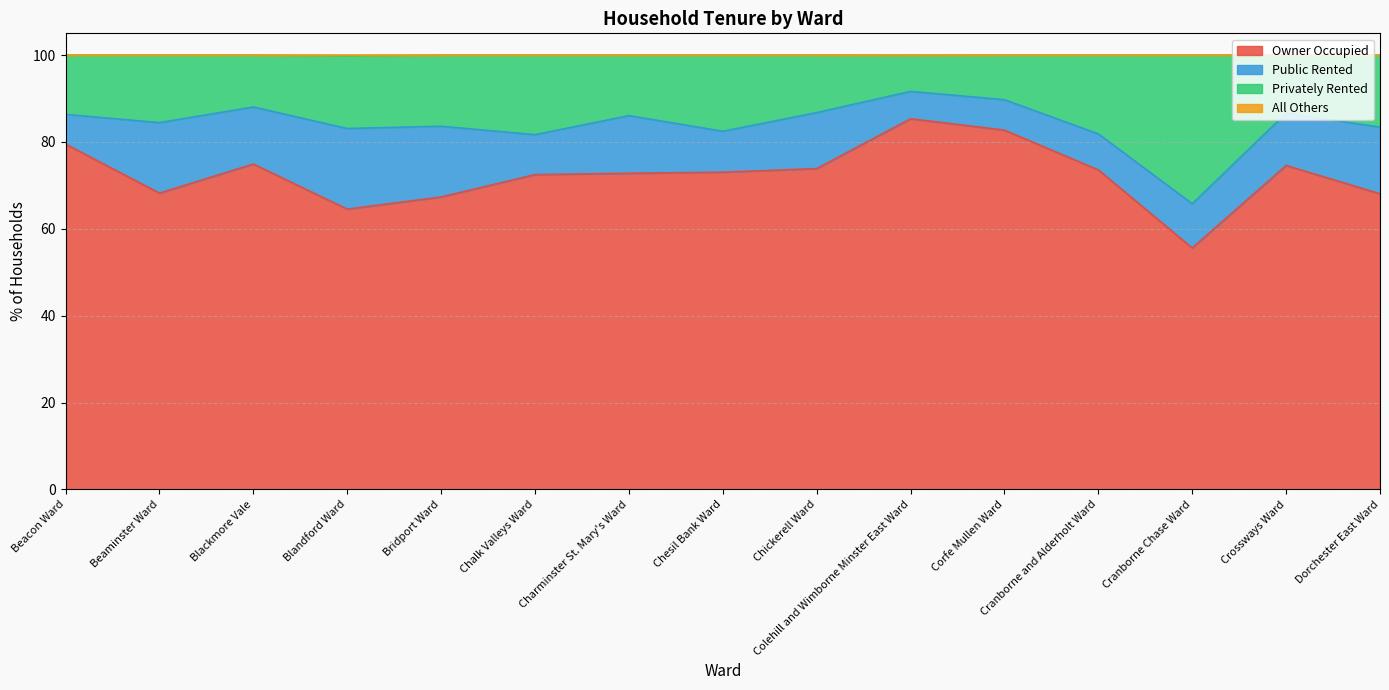

Does the chart have visible grid lines?

Yes